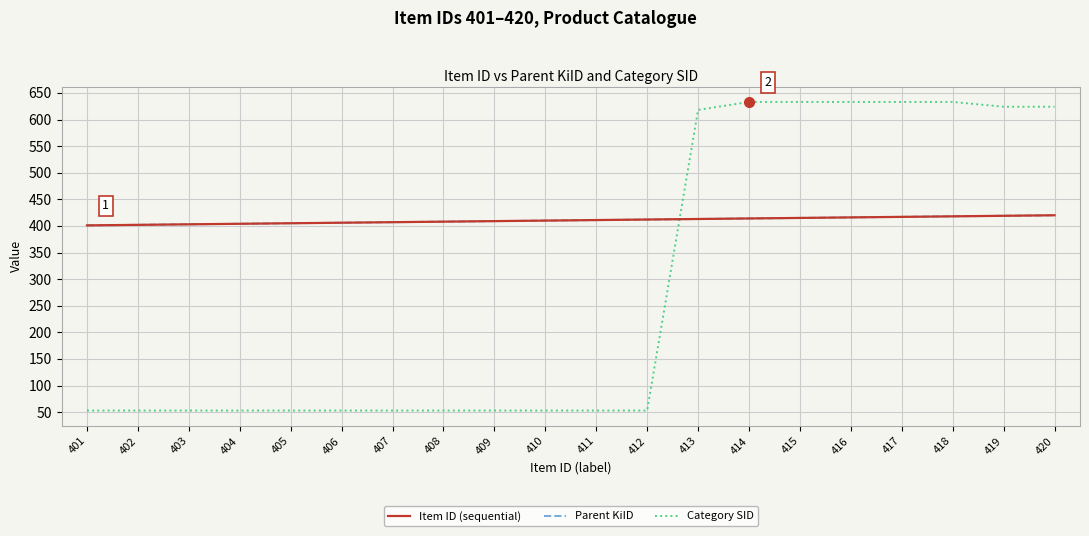

What is the total value across all series at 402?

857